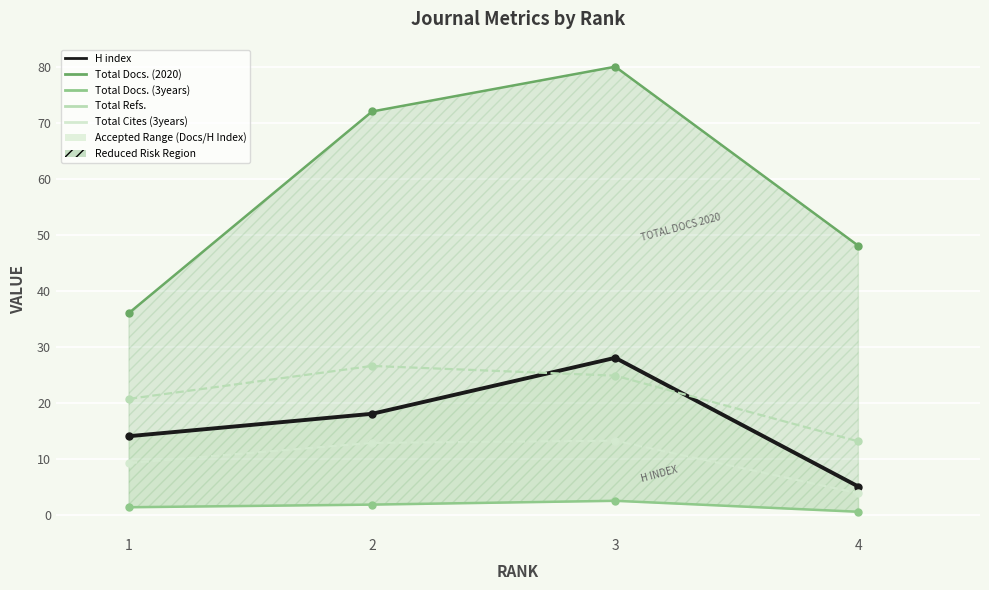

True or false: Total Docs. (2020) and H index intersect in this chart.

False